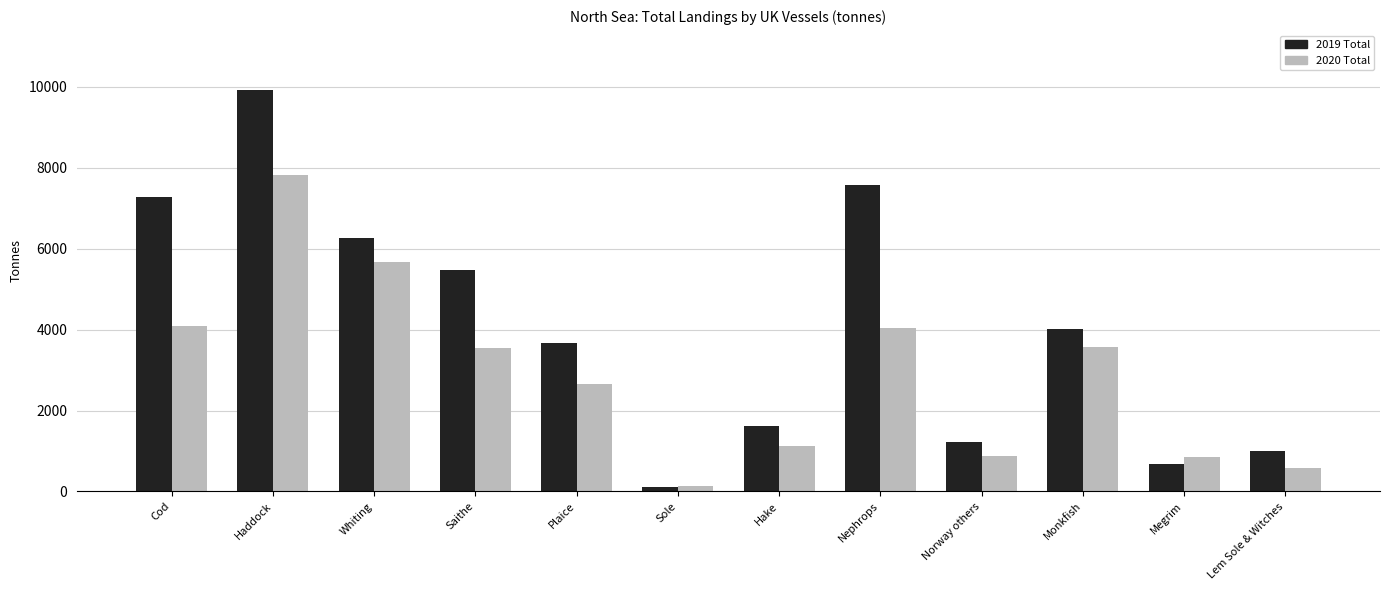

What is the total value across all series at Saithe?

9039.1